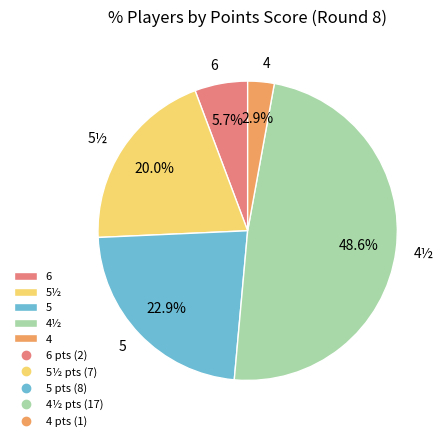

To the nearest percent, what is the difference between the largest and smallest slice percentages?

46%